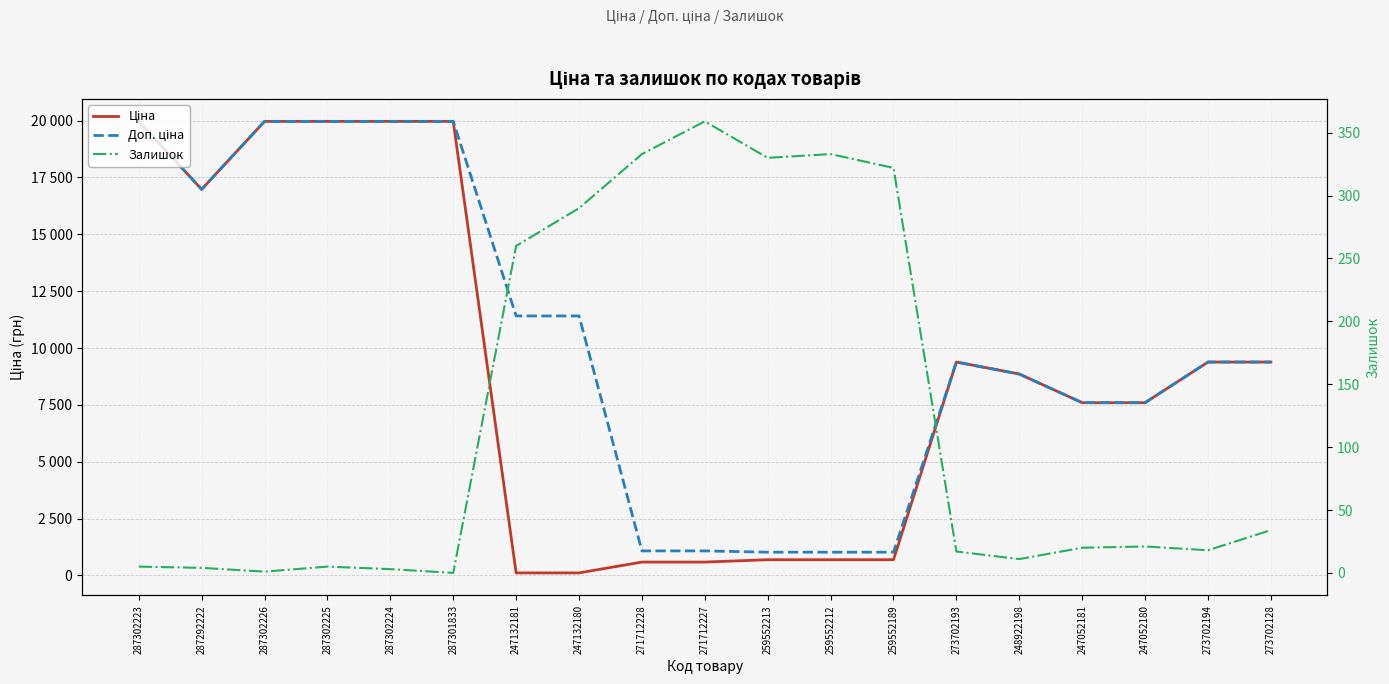

Reading left to right, what are all the values shown in this chart?

Ціна: 19964.2	16976.3	19964.2	19964.2	19964.2	19964.2	114.1	114.1	589.9	589.9	693.7	693.7	693.7	9384.0	8856.7	7596.5	7596.5	9384.0	9384.0
Доп. ціна: 19964.2	16976.3	19964.2	19964.2	19964.2	19964.2	11410.0	11410.0	1081.7	1081.7	1024.6	1024.6	1024.6	9384.0	8856.7	7596.5	7596.5	9384.0	9384.0
Залишок: 5.0	4.0	1.0	5.0	3.0	0.0	260.0	290.0	333.0	359.0	330.0	333.0	322.0	17.0	11.0	20.0	21.0	18.0	34.0